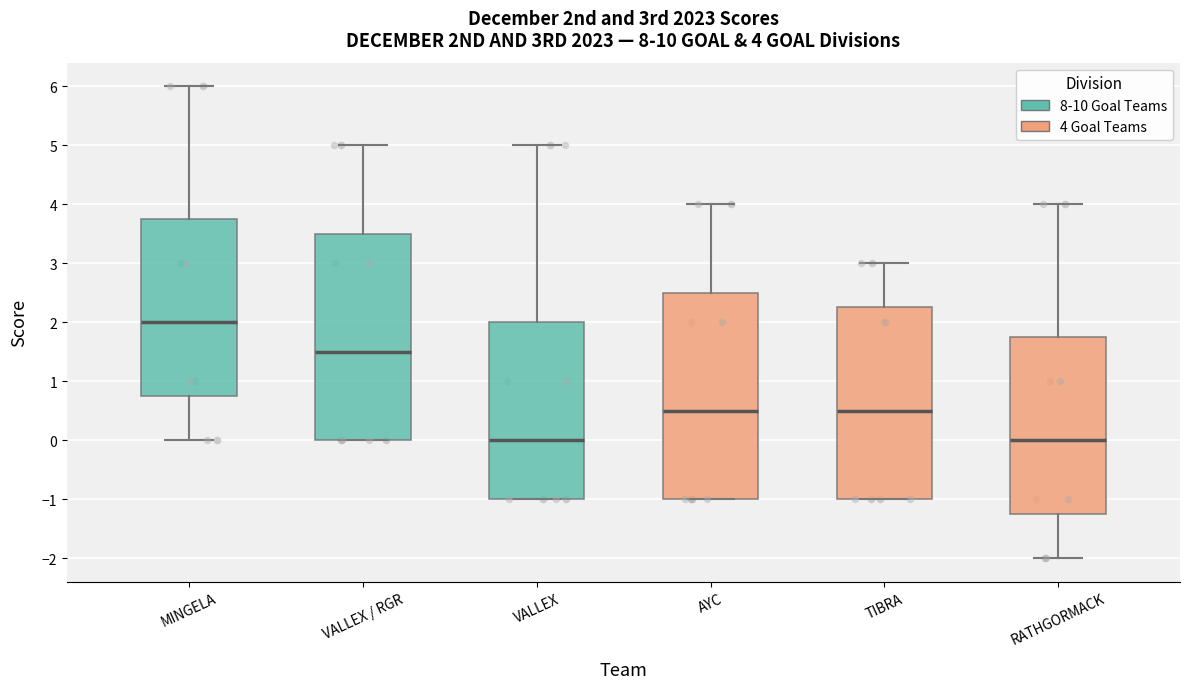

Which box's median line is the highest?

MINGELA